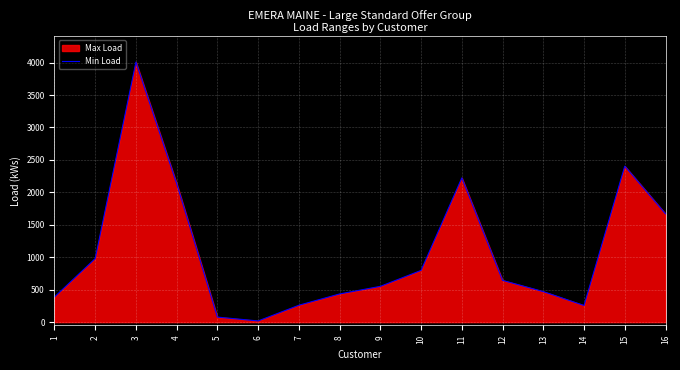

At which label does the data first exceed 643?

2